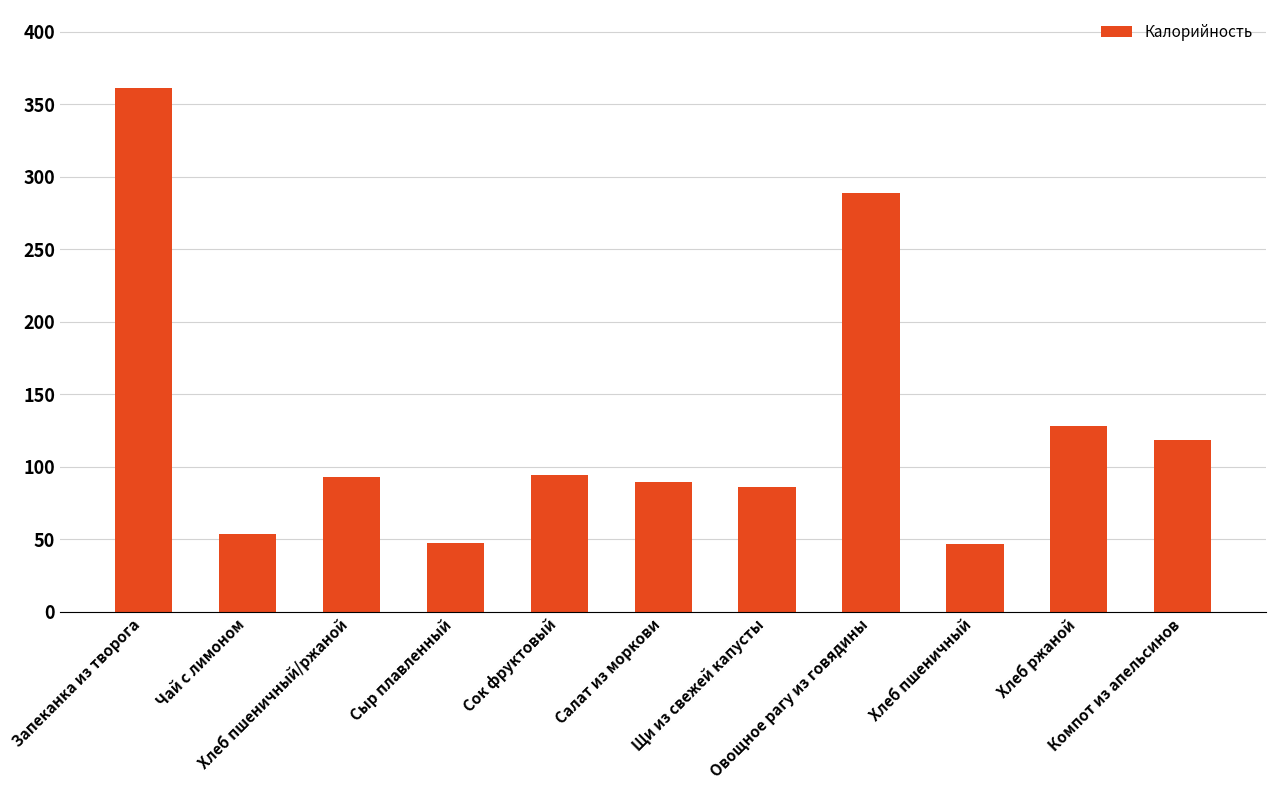

Where is the data nearest to the value 203?

Хлеб ржаной